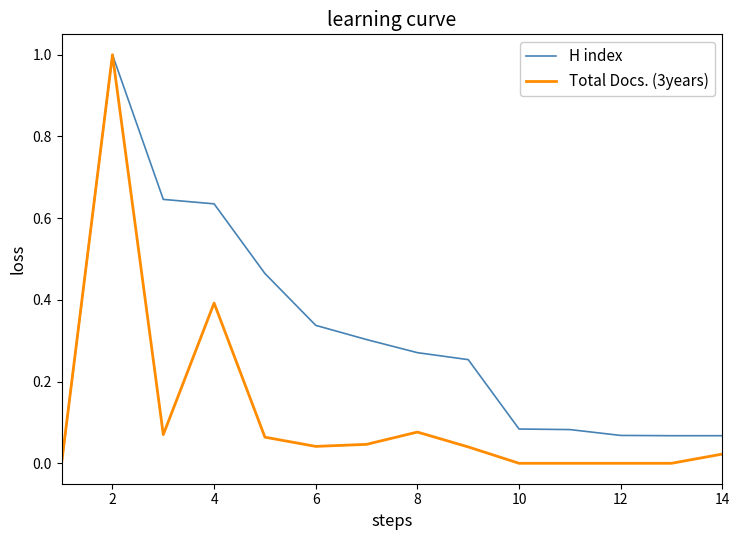

True or false: H index and Total Docs. (3years) cross at least once.

False